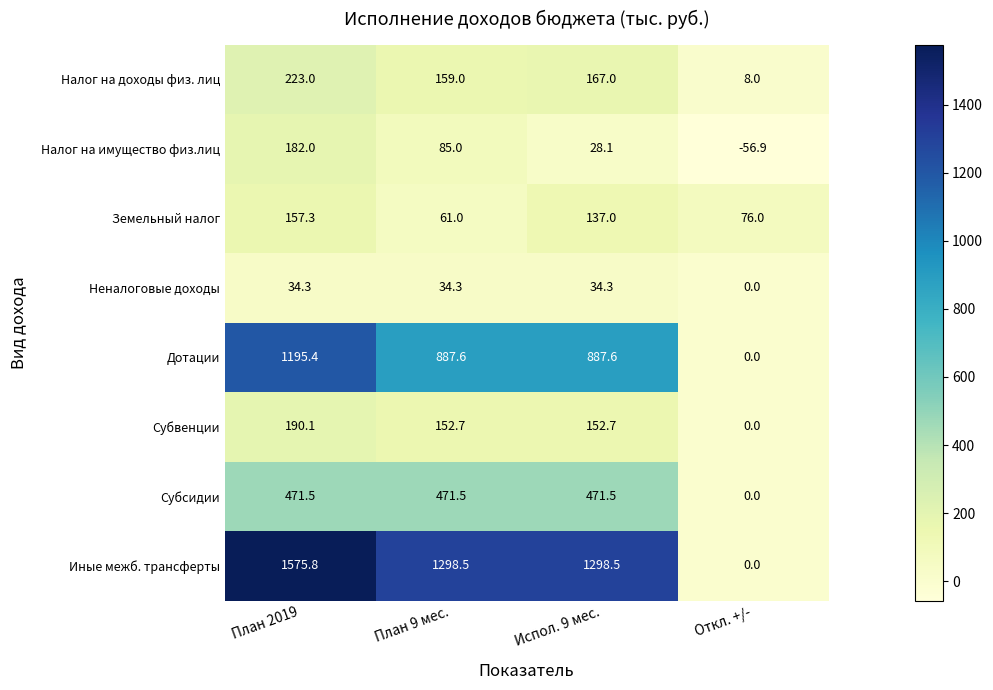

Where is Налог на имущество физ.лиц nearest to the value 62?

План 9 мес.